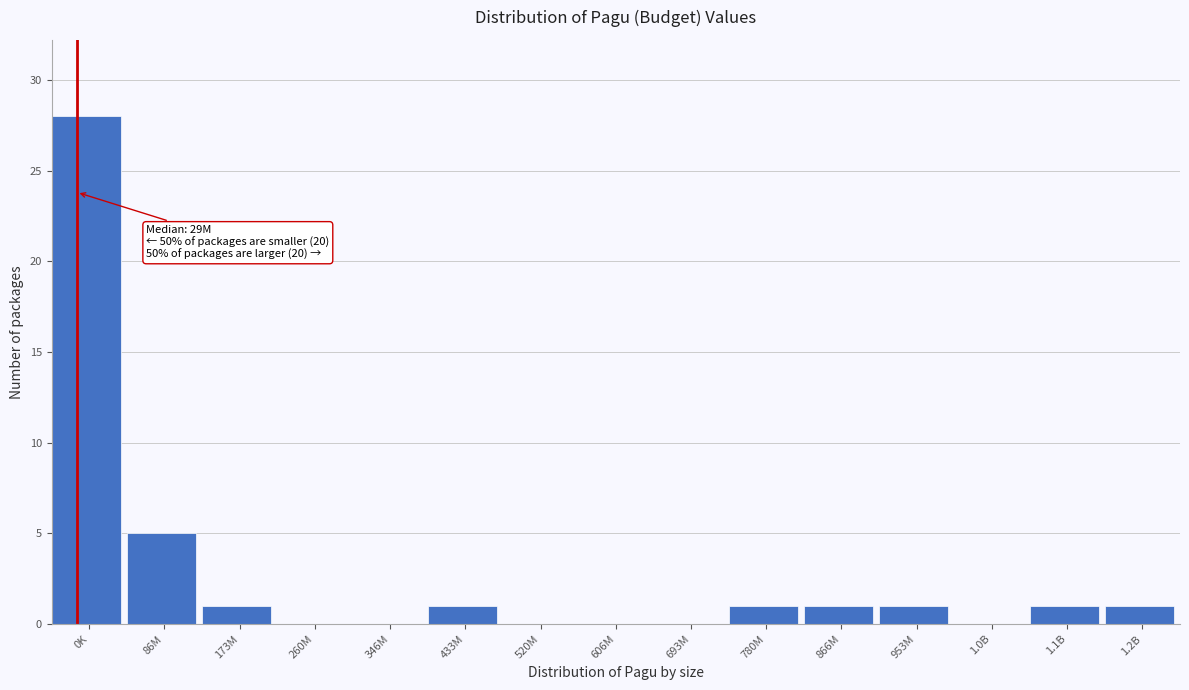

Reading left to right, extract all data points from this chart.

0K=28	86M=5	173M=1	260M=0	346M=0	433M=1	520M=0	606M=0	693M=0	780M=1	866M=1	953M=1	1.0B=0	1.1B=1	1.2B=1